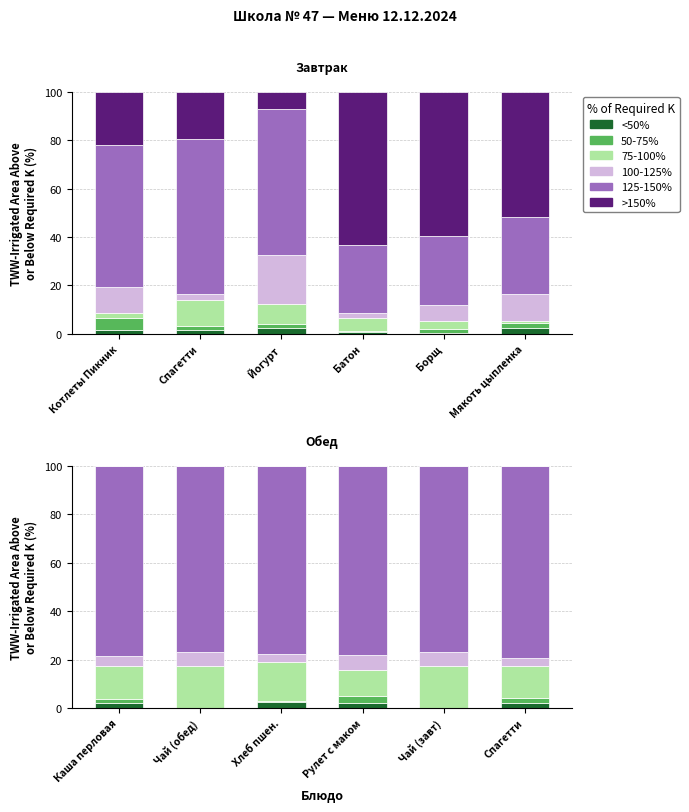

What position from the right is Рулет с маком?

3